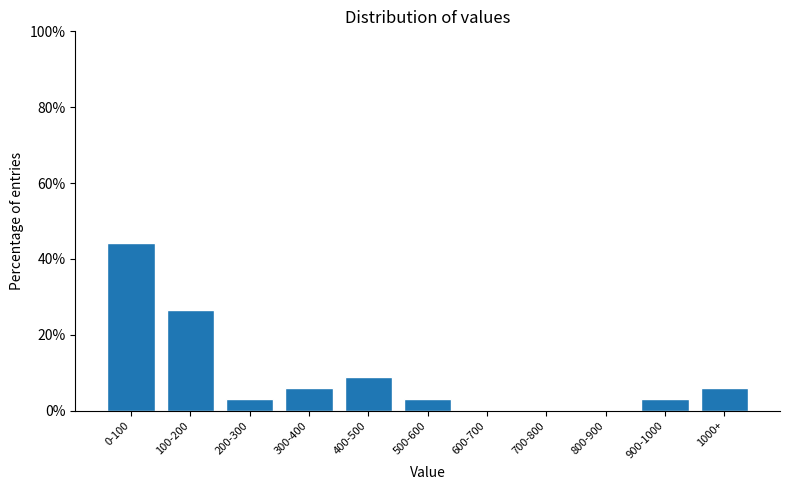

Reading right to left, transcribe all the data shown in this chart.

1000+=5.9	900-1000=2.9	800-900=0.0	700-800=0.0	600-700=0.0	500-600=2.9	400-500=8.8	300-400=5.9	200-300=2.9	100-200=26.5	0-100=44.1